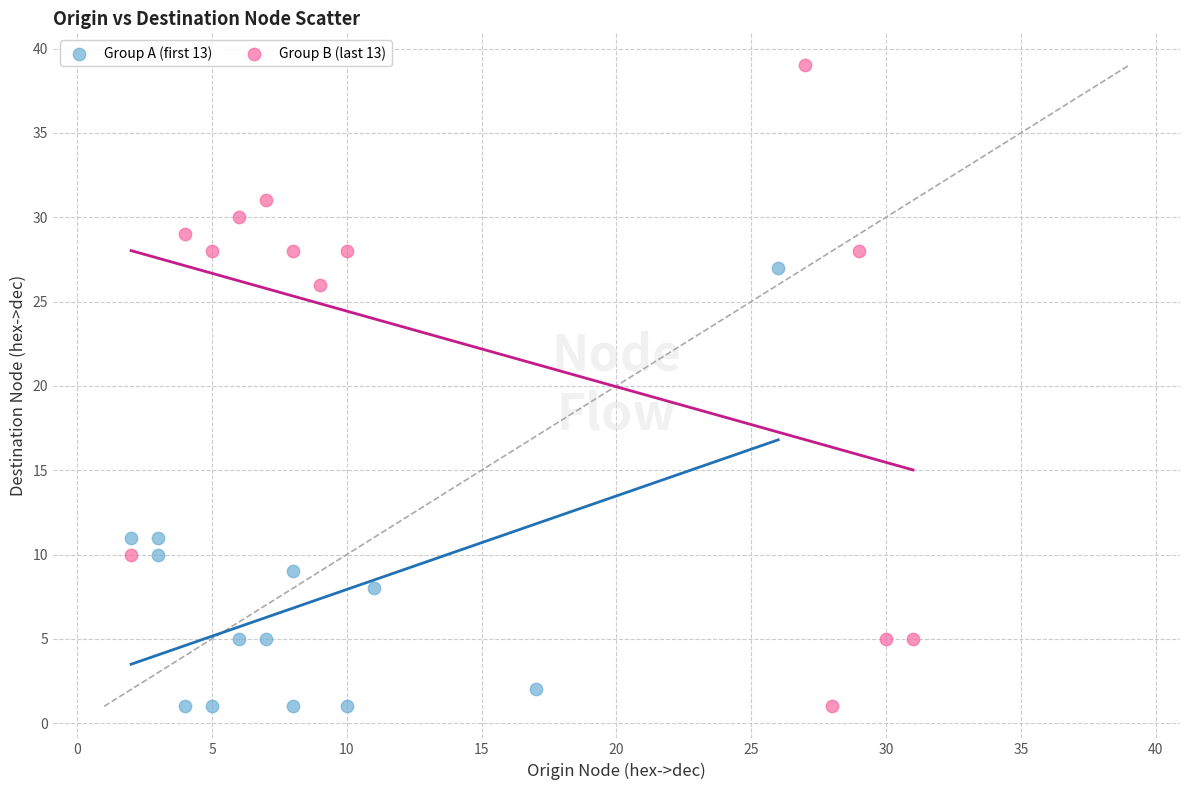

What are all the series names shown in the legend?

Group A (first 13), Group B (last 13)